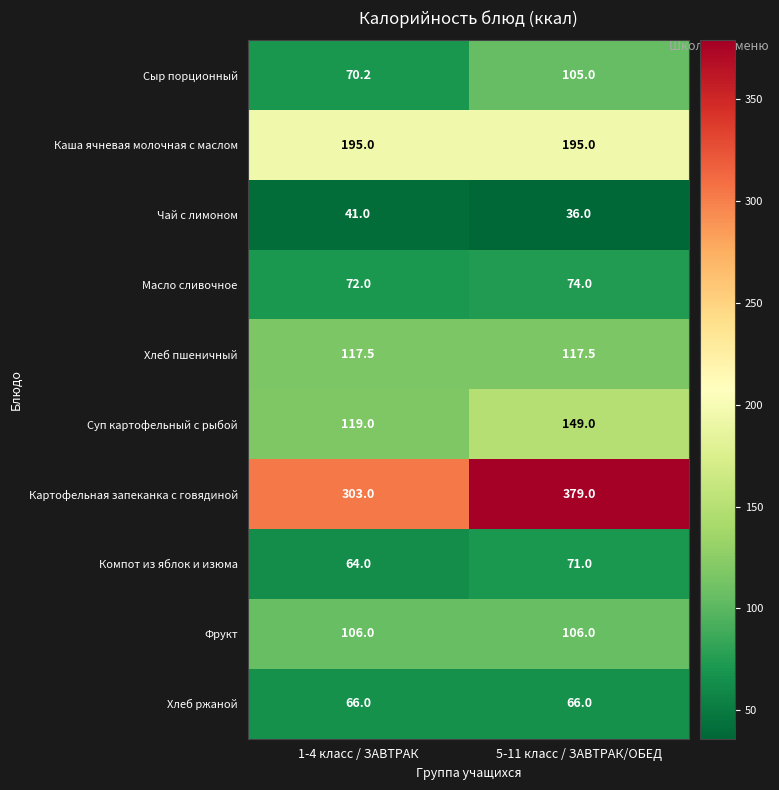

Rank the categories by Компот из яблок и изюма value from highest to lowest.

5-11 класс / ЗАВТРАК/ОБЕД, 1-4 класс / ЗАВТРАК